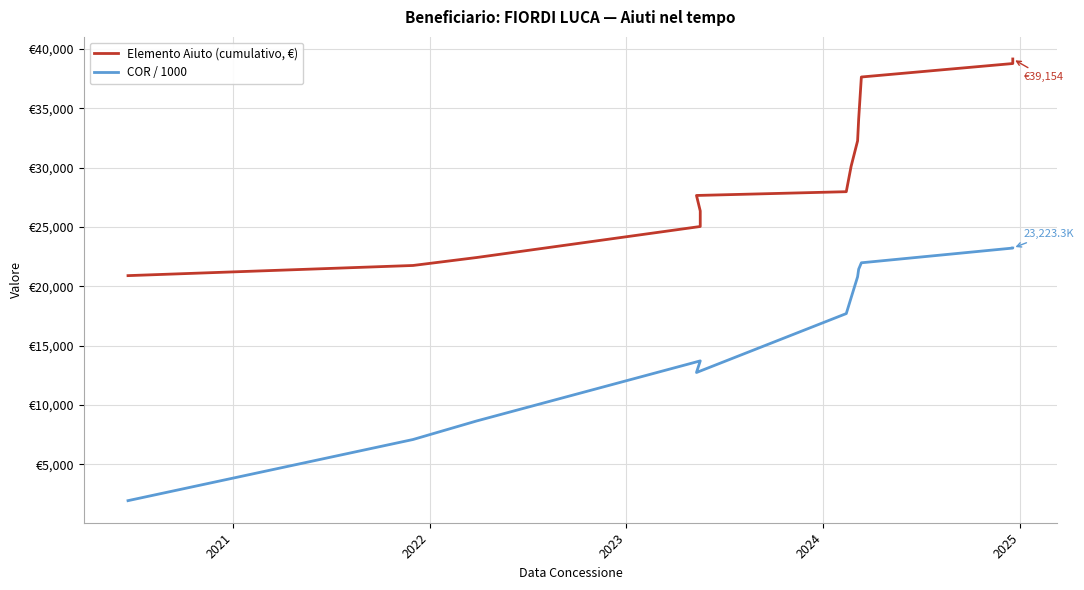

True or false: COR / 1000 and Elemento Aiuto (cumulativo, €) intersect in this chart.

False